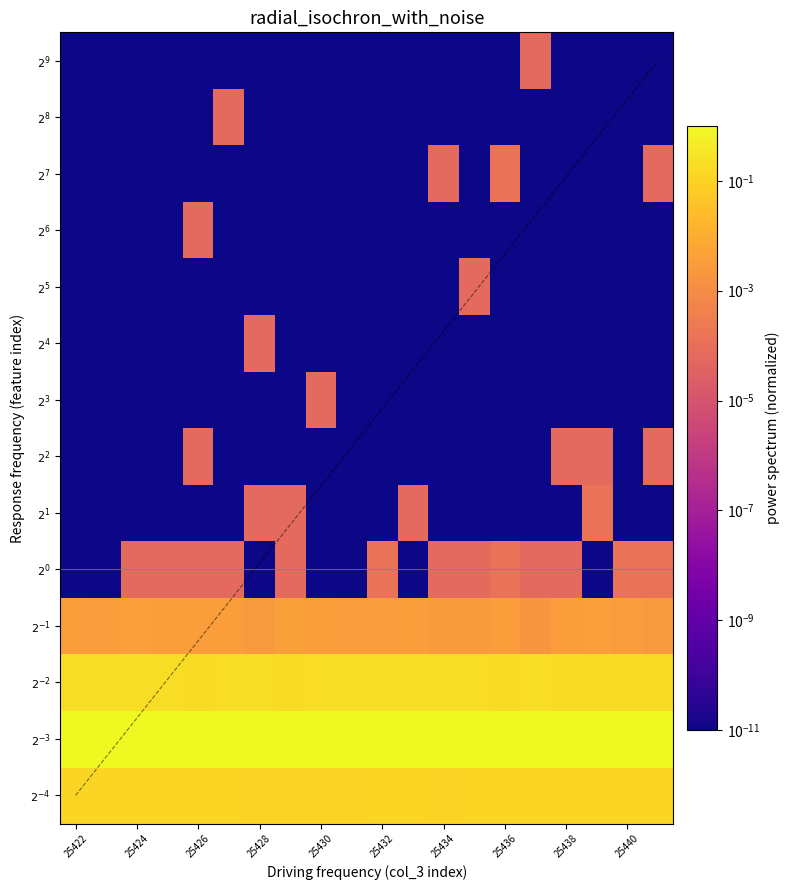

Rank the series at 25424 from lowest to highest value.

$2^{1}$, $2^{2}$, $2^{3}$, $2^{4}$, $2^{5}$, $2^{6}$, $2^{7}$, $2^{8}$, $2^{9}$, $2^{0}$, $2^{-1}$, $2^{-4}$, $2^{-2}$, $2^{-3}$